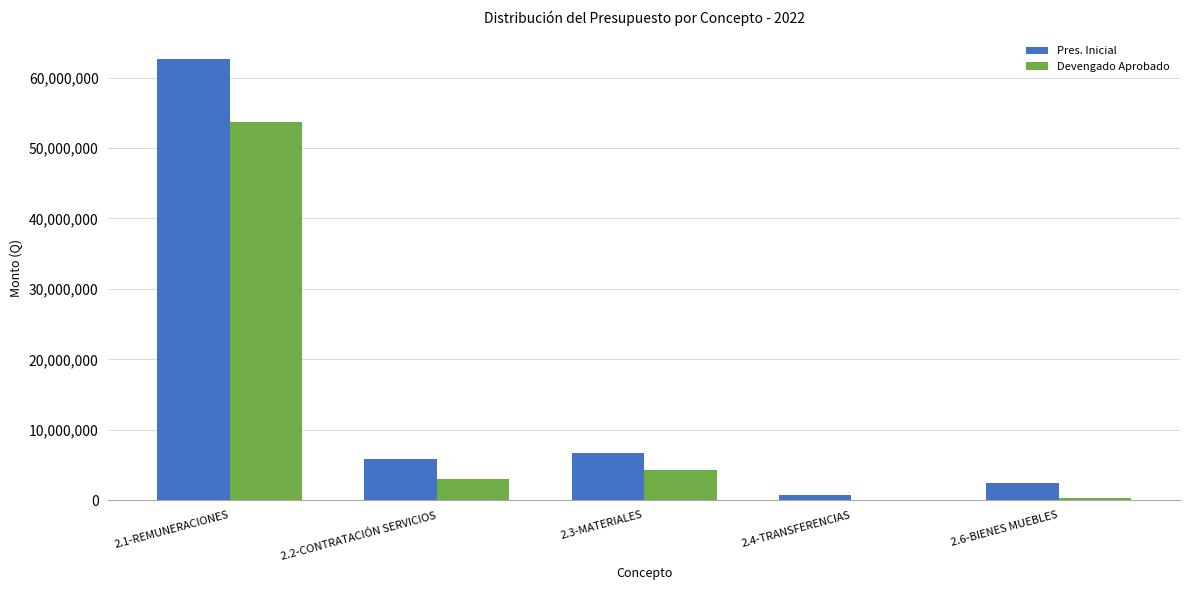

Is the value of Pres. Inicial at 2.3-MATERIALES greater than the value of Devengado Aprobado at 2.4-TRANSFERENCIAS?

Yes